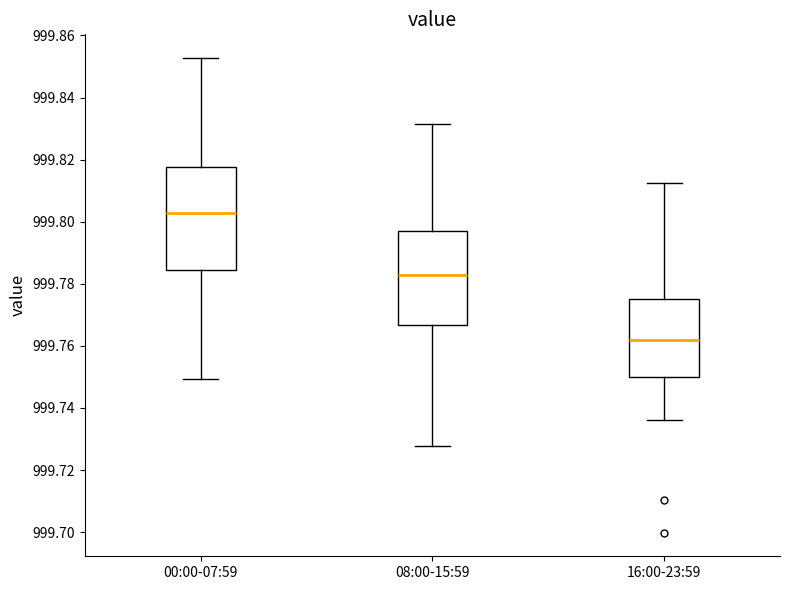

Comparing the boxes themselves (not the whiskers), which one is the tallest?

00:00-07:59